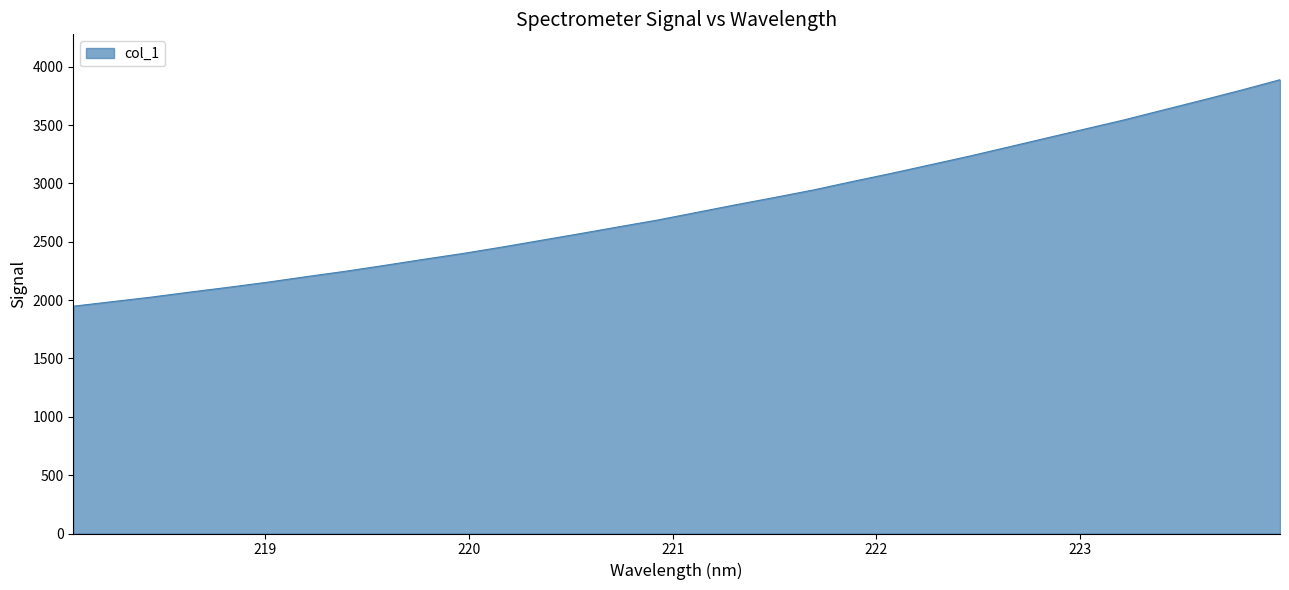

What is the minimum value shown in the chart?

1948.2